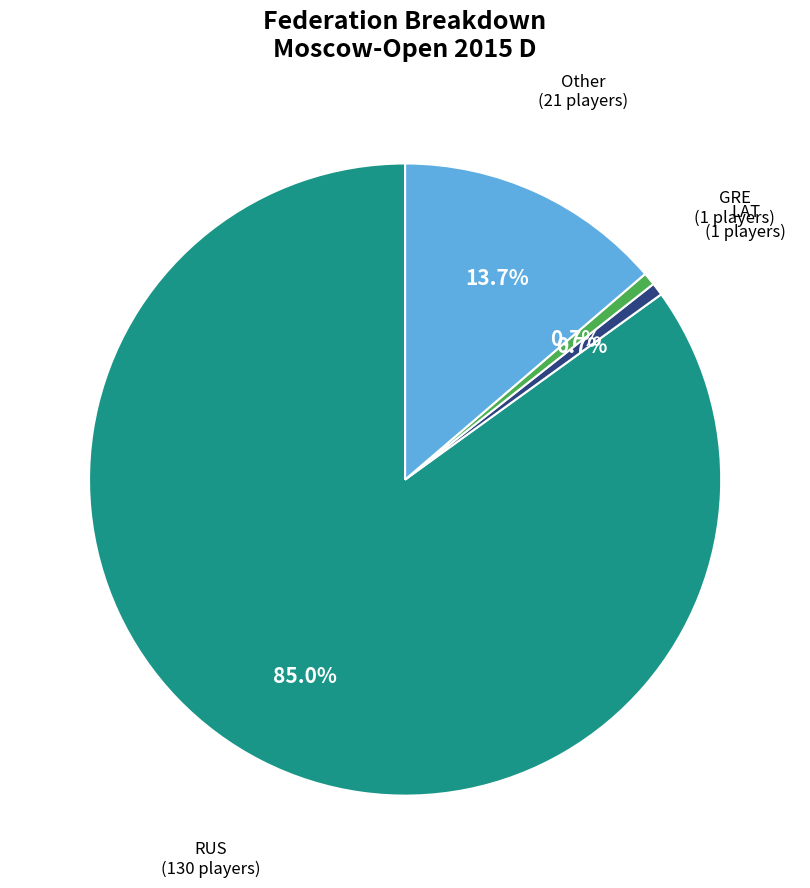

To the nearest percent, what portion does GRE represent?

1%